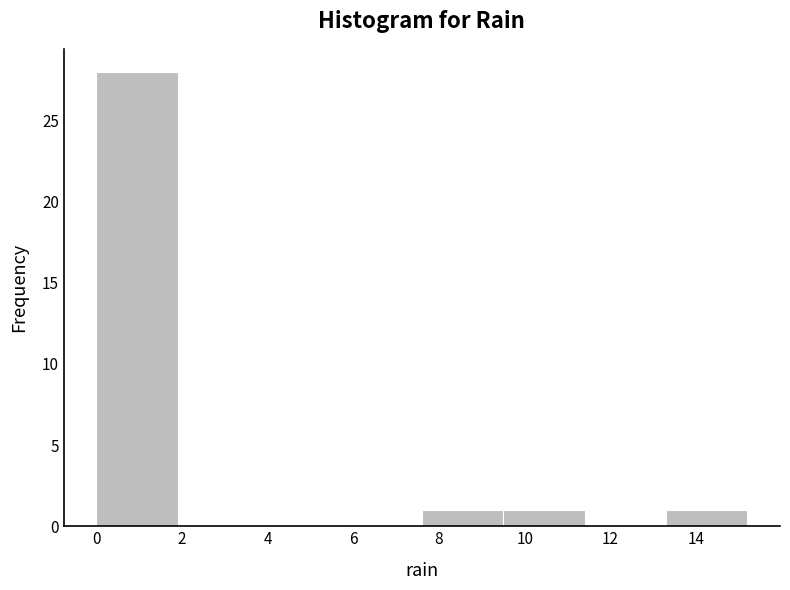

What is the height of the bar covering 13.3 to 15.2 on the x-axis? Neither the bar edges nor the heights are printed on the chart, so give them approximately, as read against the axes.

1